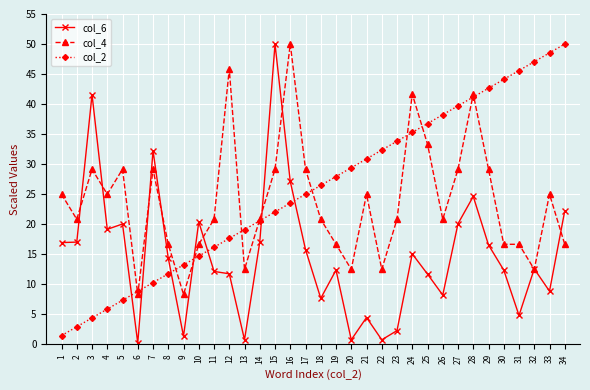

What is the sum of the col_2 values at 29 and 18?

69.1